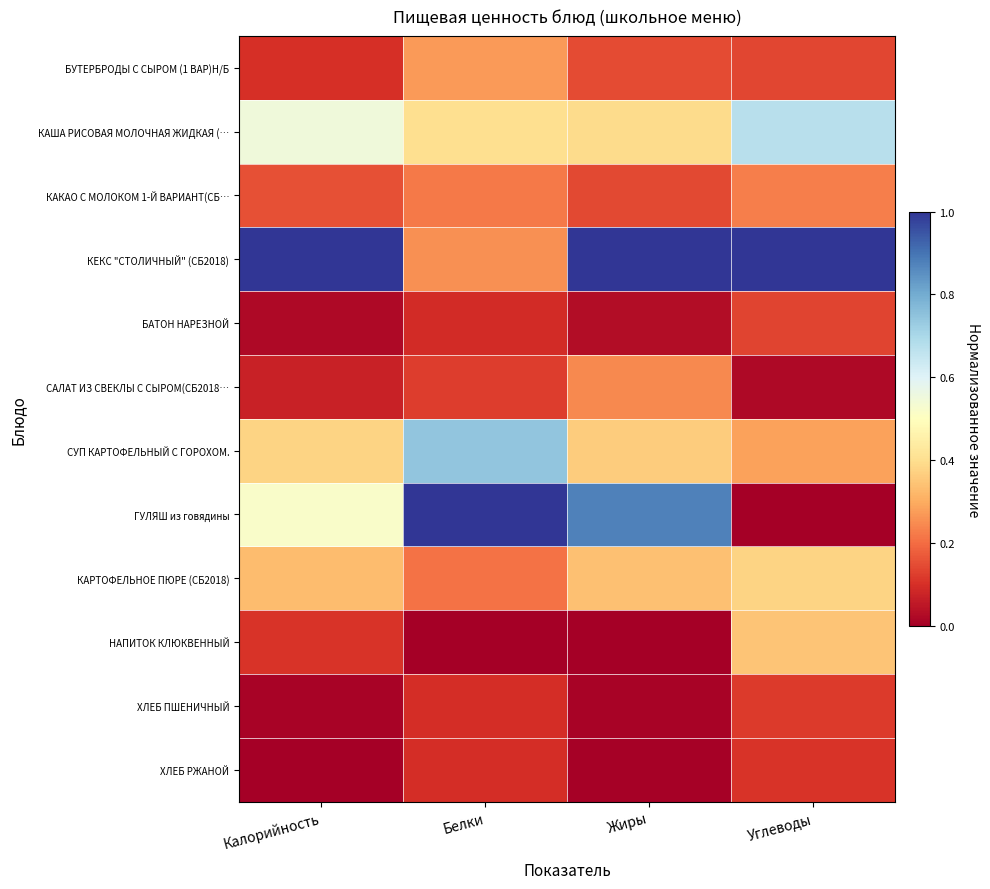

At how many categories does at least one series exceed 0?

4